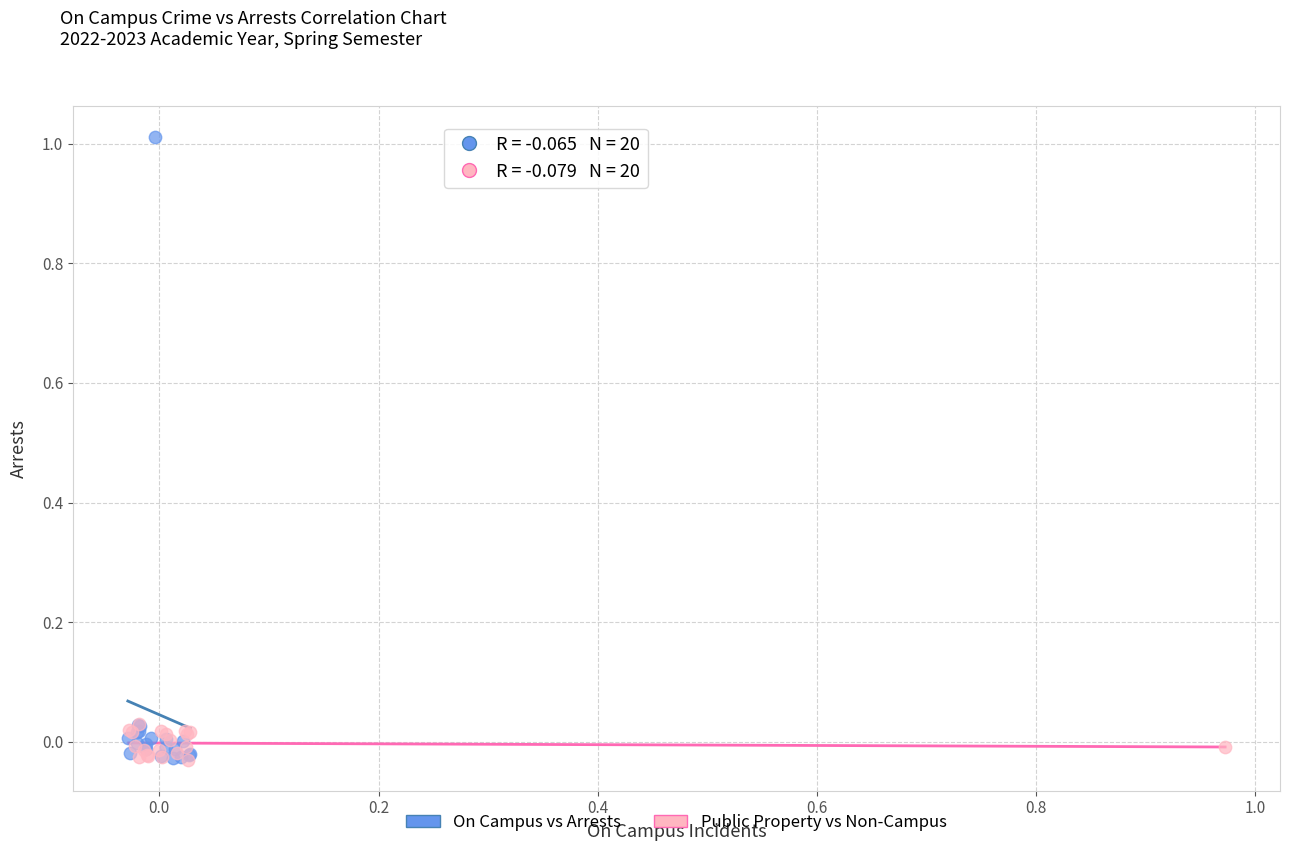

Which series has the widest spread of Y values?

On Campus vs Arrests